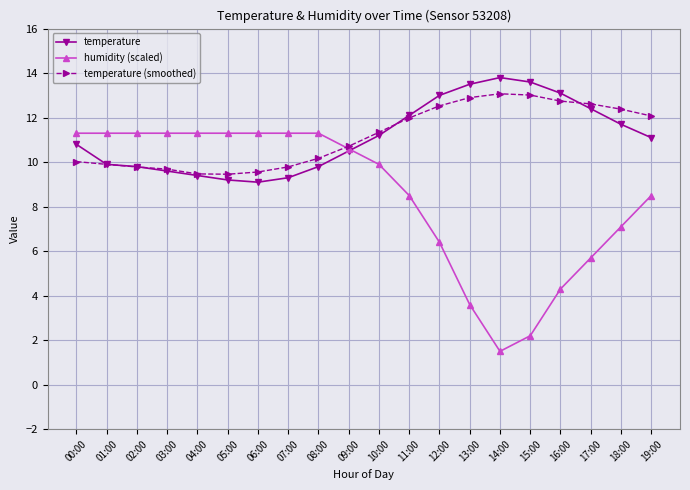

What position from the right is 07:00?

13